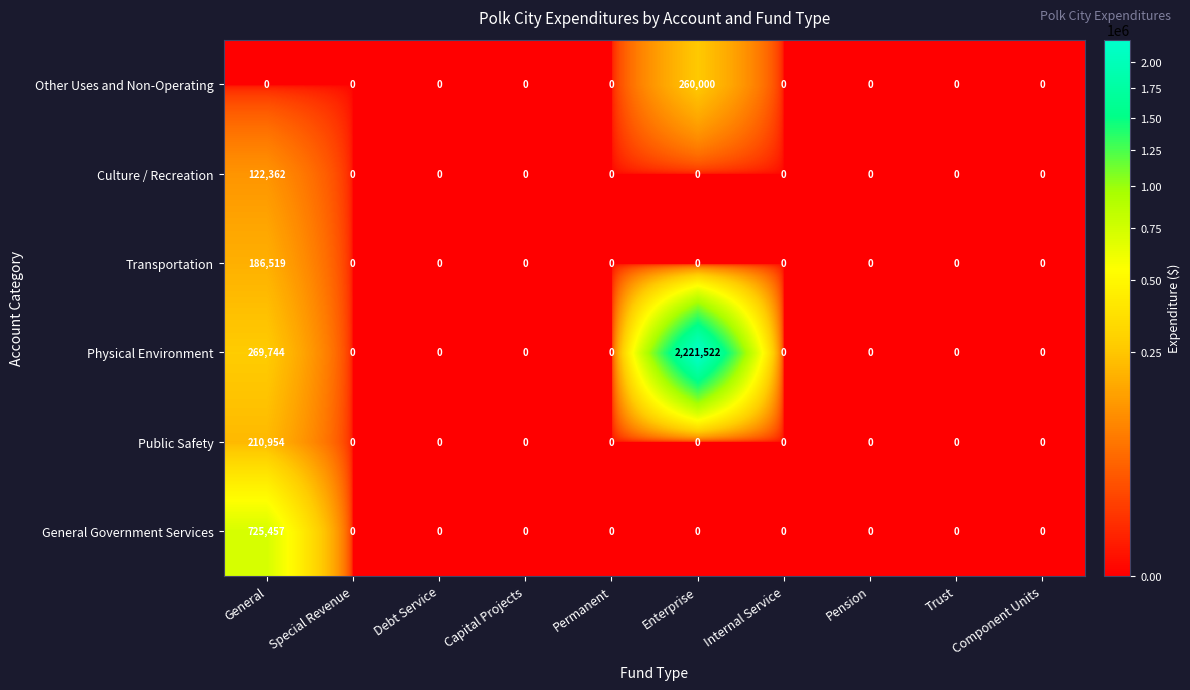

What is the sum of all Culture / Recreation values?

122362